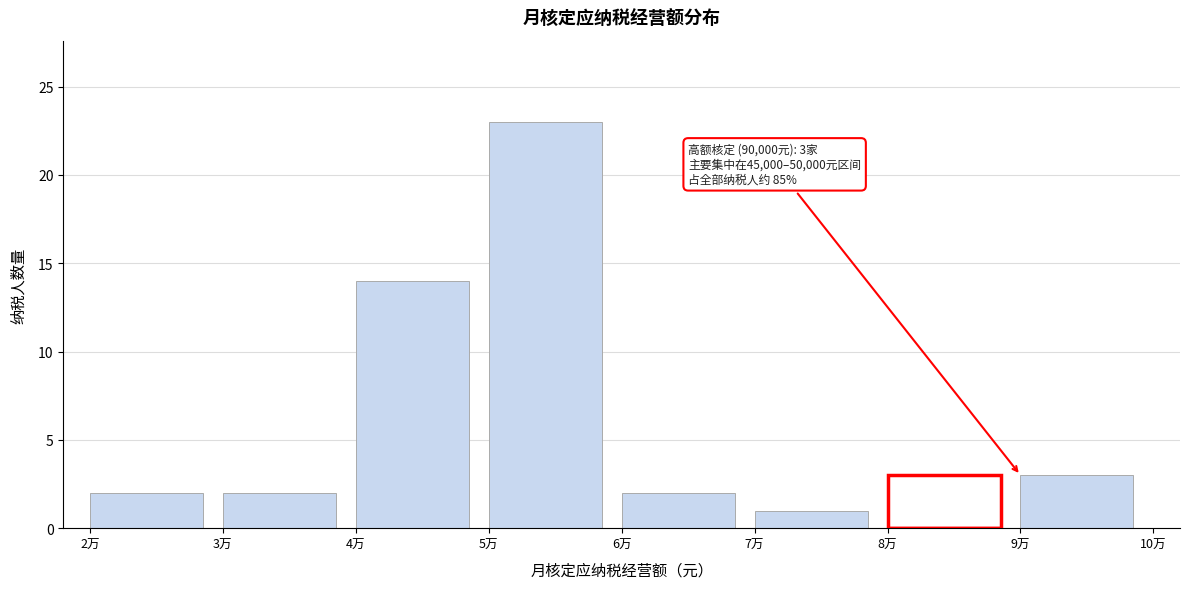

Reading right to left, what are all the values shown in this chart?

9万=3	8万=0	7万=1	6万=2	5万=23	4万=14	3万=2	2万=2